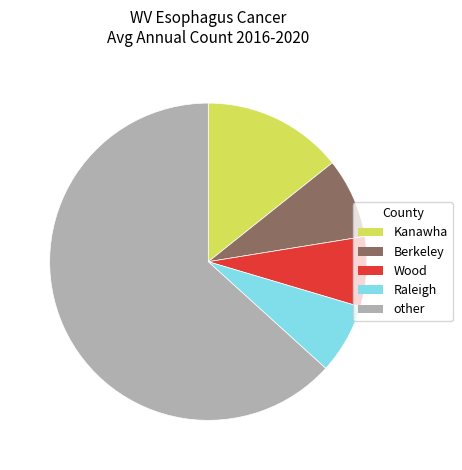

True or false: Kanawha accounts for 8% of the total.

False